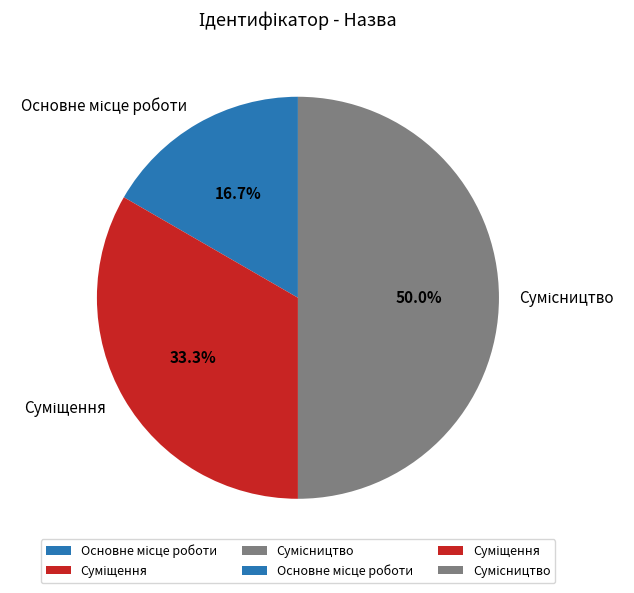

What is the change in value from Основне місце роботи to Сумісництво?

+2